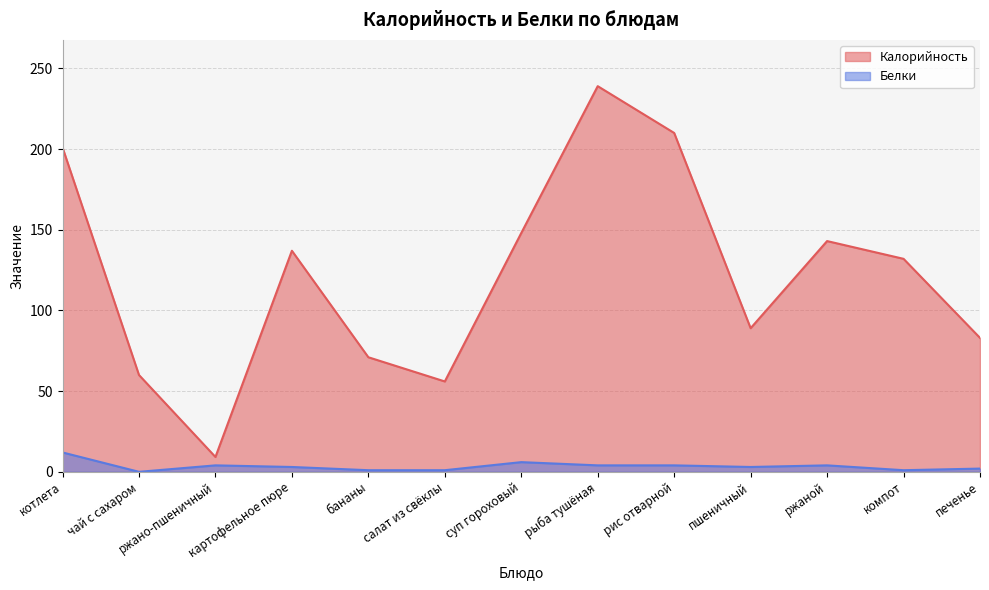

True or false: Белки has more than 2 interior local peaks.

True